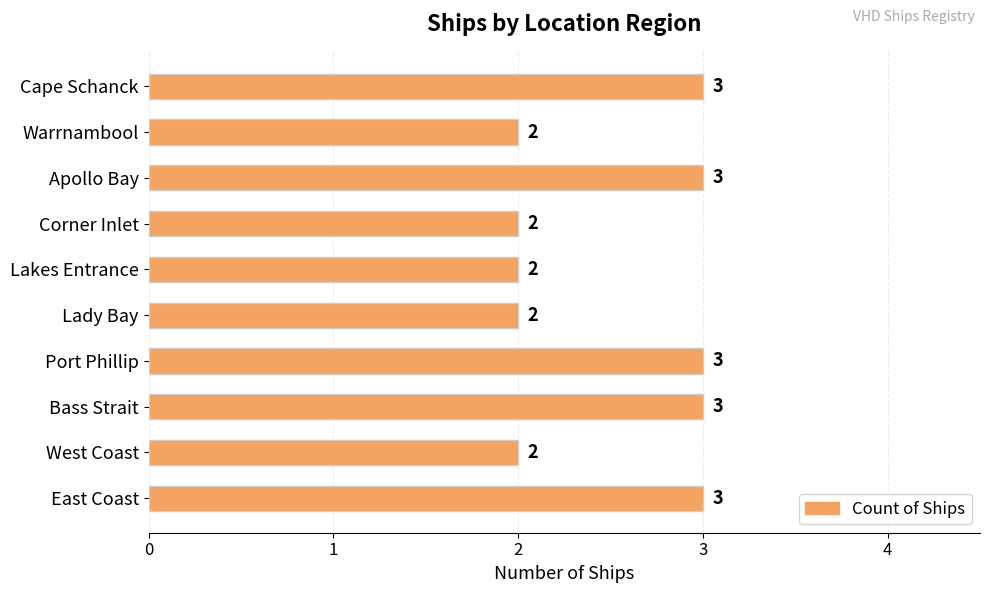

How many values are between 2 and 3?

10